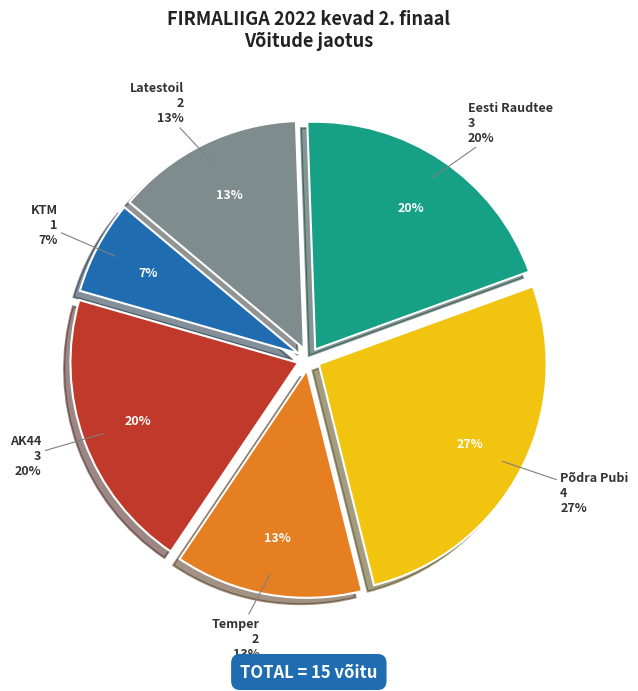

Is there any slice that represents more than half of the pie?

No